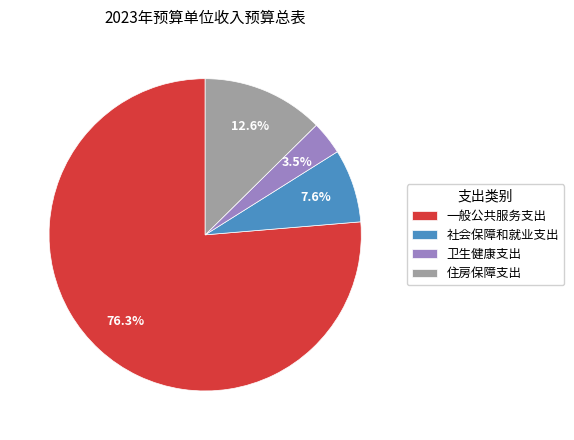

Rank the categories by value from highest to lowest.

一般公共服务支出, 住房保障支出, 社会保障和就业支出, 卫生健康支出